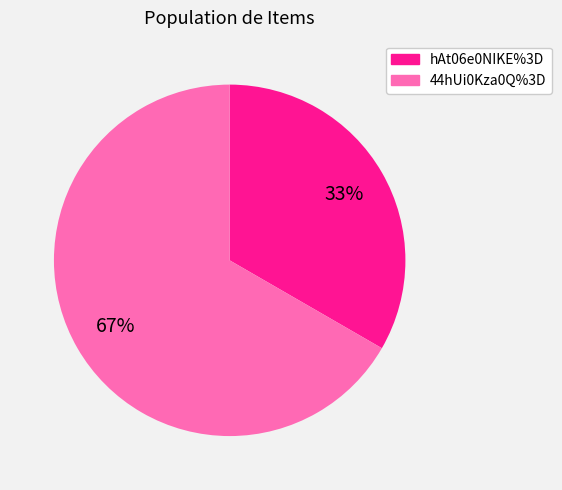

Count the number of slices in the pie.

2